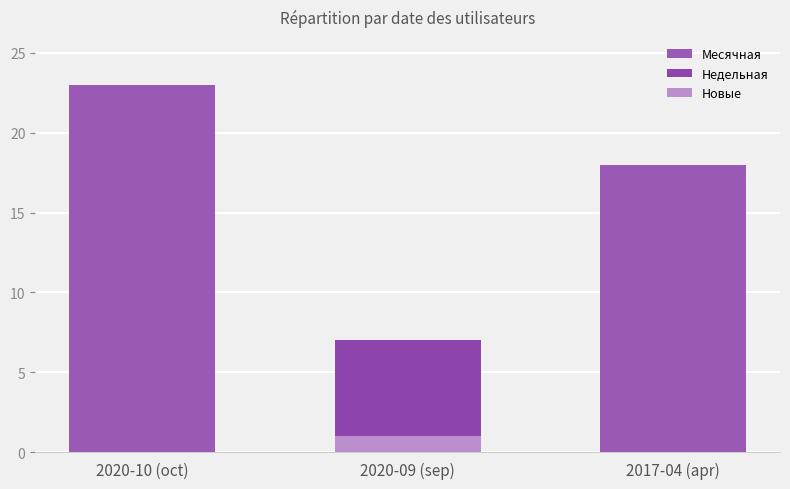

What is the difference between the highest and lowest values at 2017-04 (apr)?

18